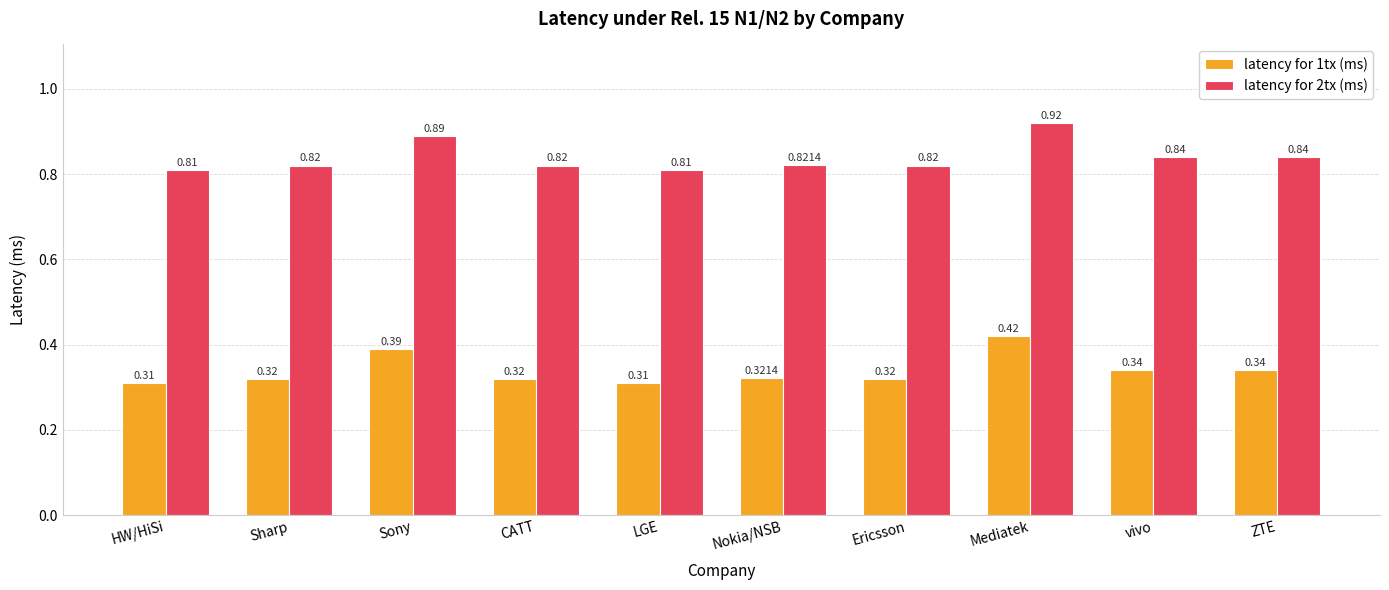

What is the sum of the latency for 1tx (ms) values at Nokia/NSB and ZTE?

0.7